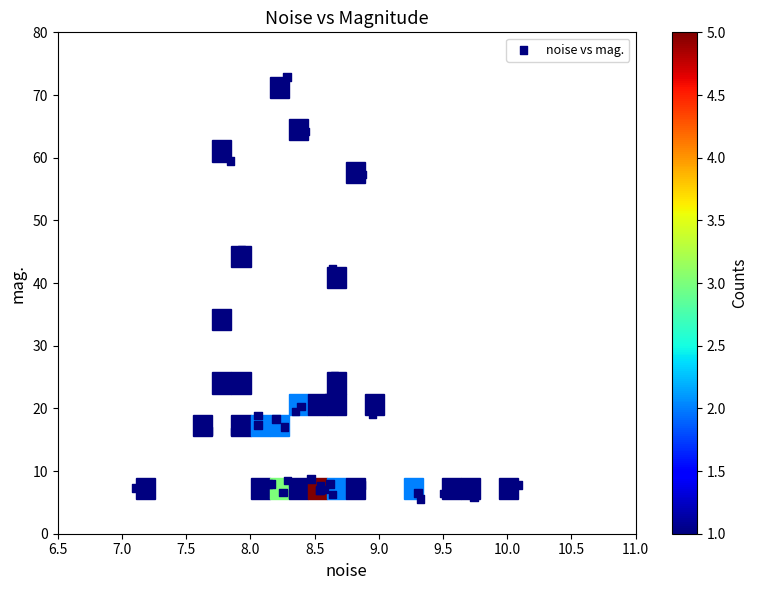

What Y value in the scatter plot is closest to 39?

42.2